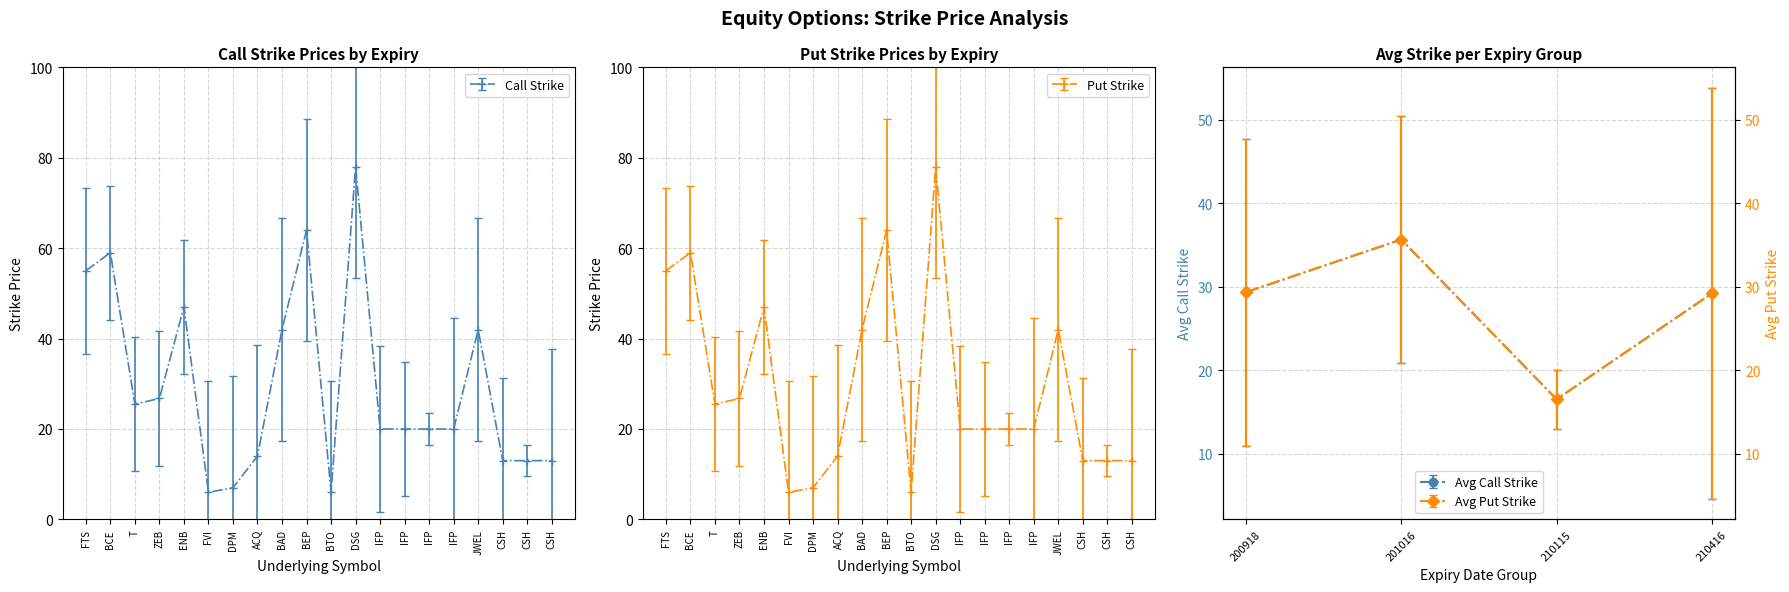

What is the value of the Put point at the 14th from the left?

20.0